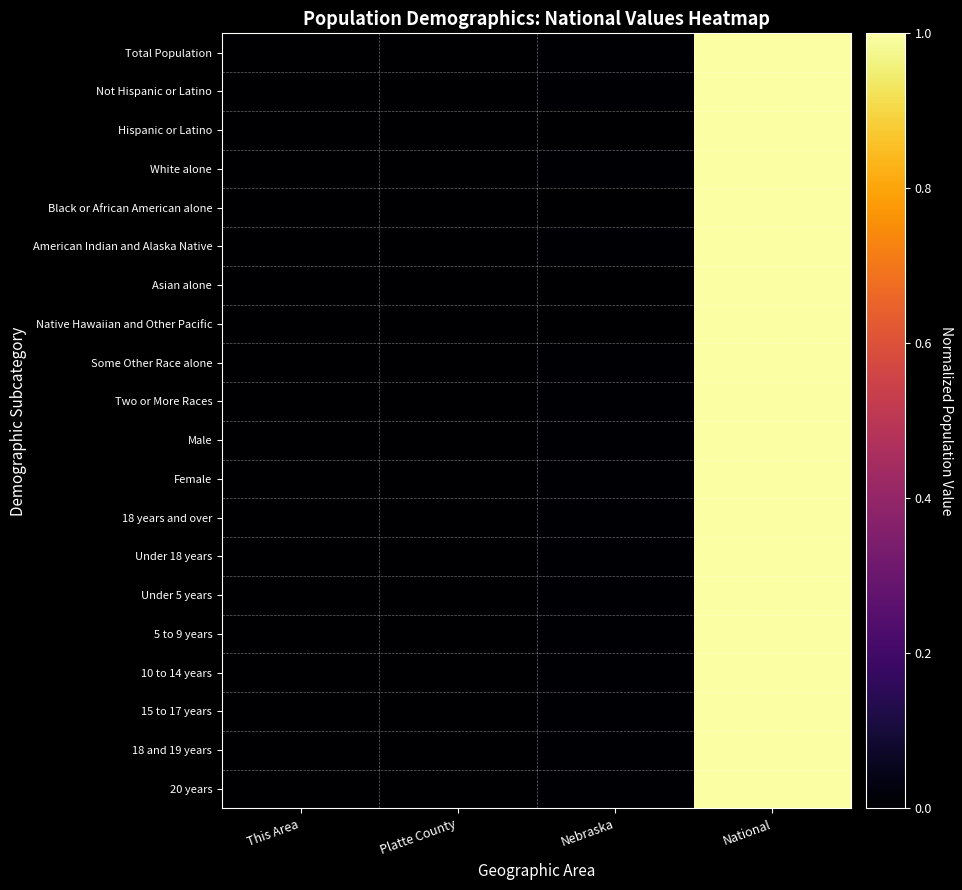

Which series has the largest range (max minus min)?

Black or African American alone